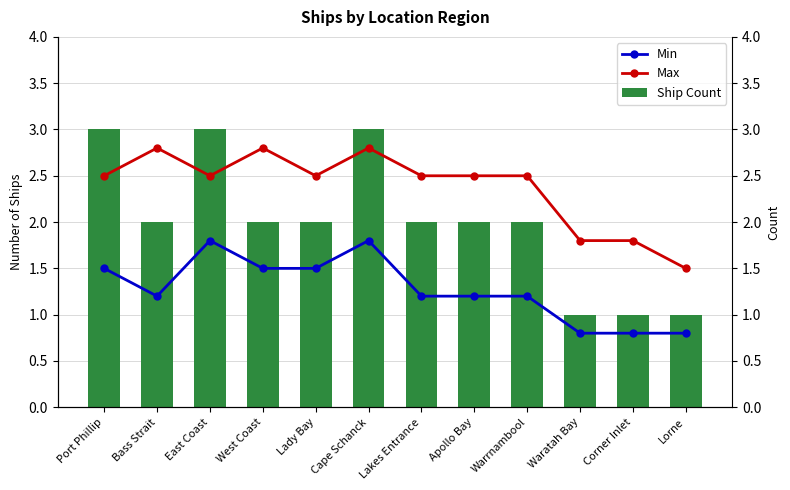

Does the chart contain any negative values?

No